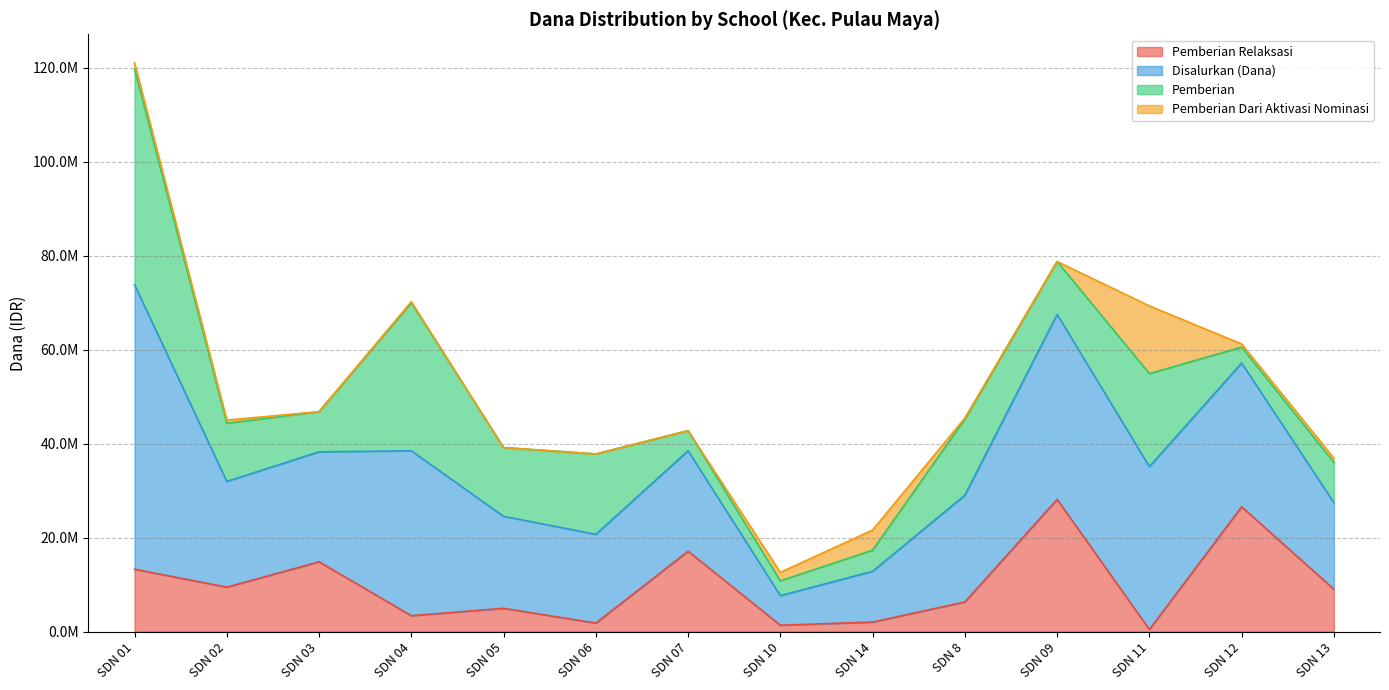

What is the sum of all Pemberian Relaksasi values?

138600000